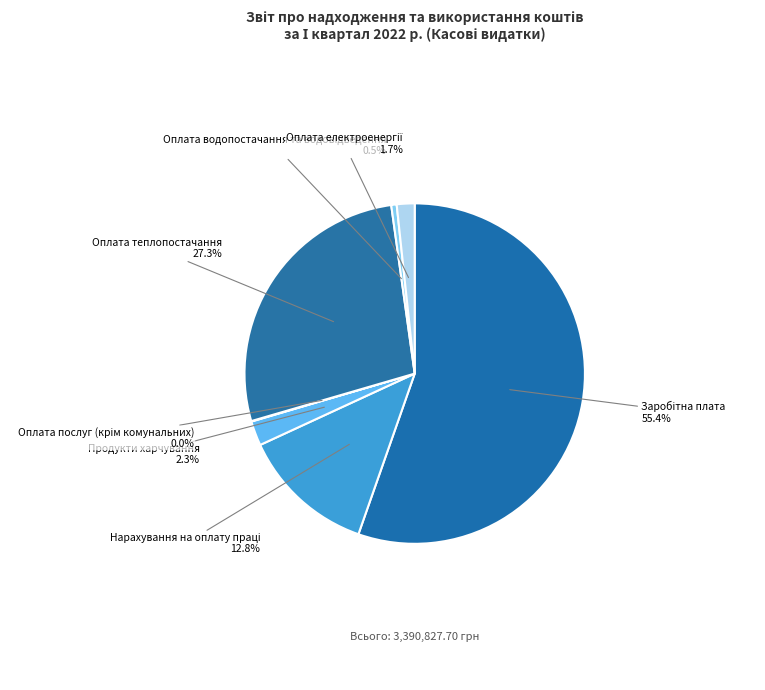

What percentage is NOT represented by Оплата теплопостачання?

72.7%